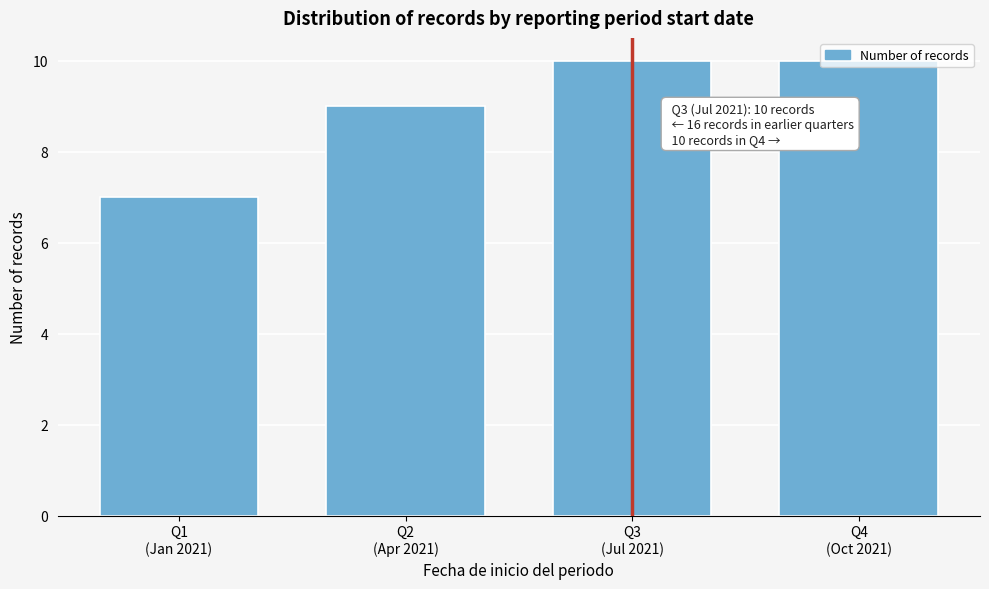

What is the maximum value shown in the chart?

10